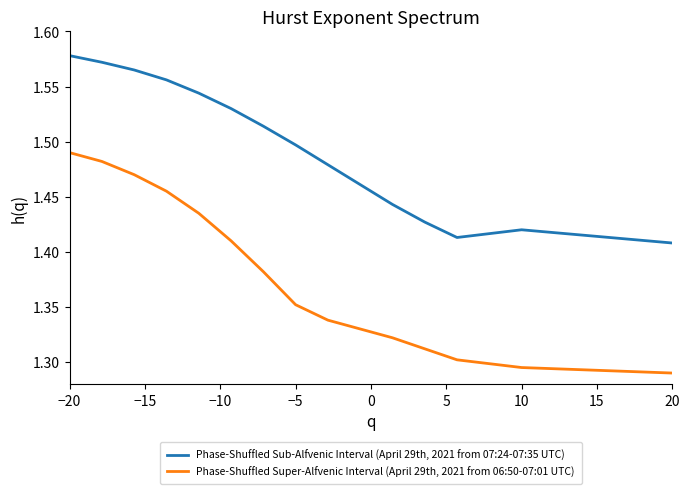

Which series has the largest range (max minus min)?

Phase-Shuffled Super-Alfvenic Interval (April 29th, 2021 from 06:50-07:01 UTC)